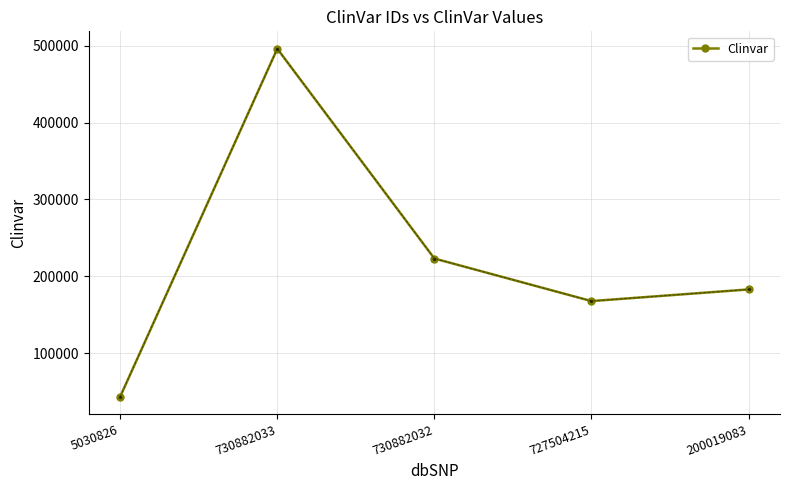

At which label is the value closest to 269824?

730882032